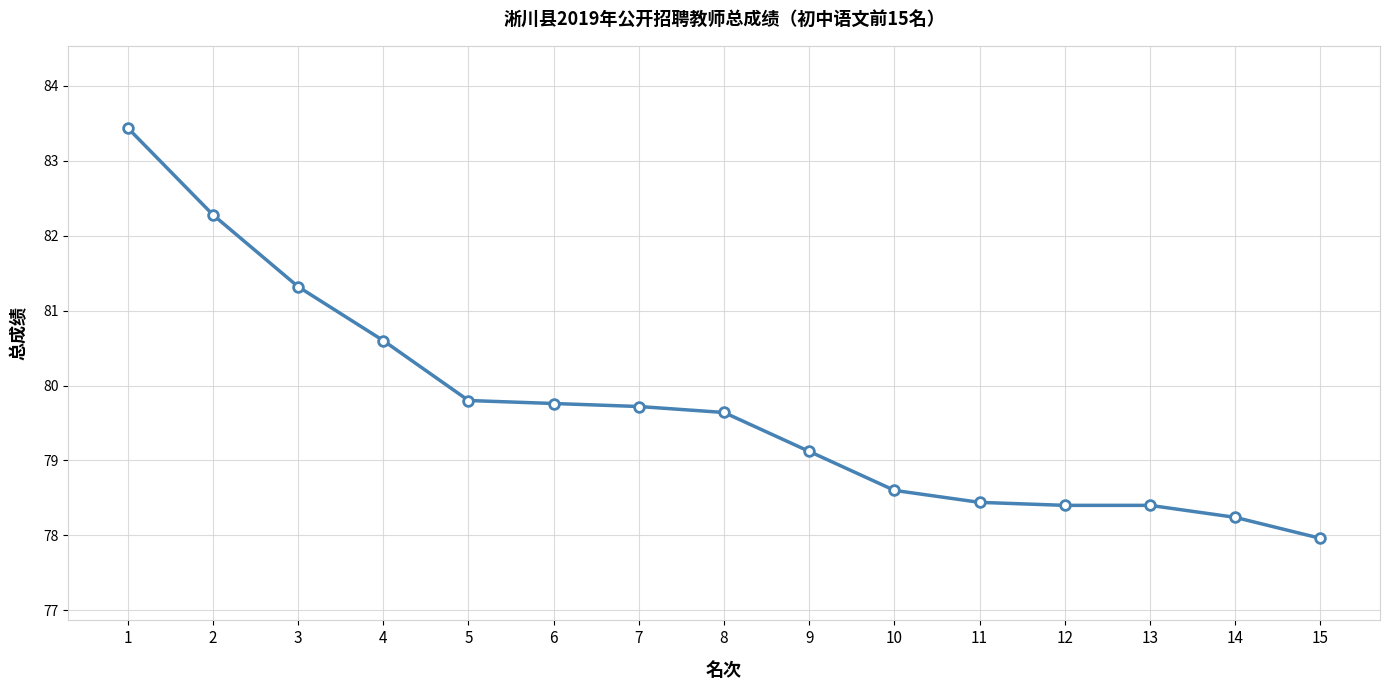

Does the chart have visible grid lines?

Yes